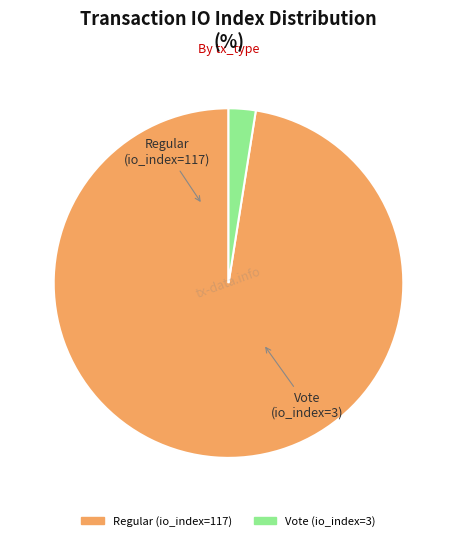

Is Regular (io_index=117) the majority of the pie?

Yes